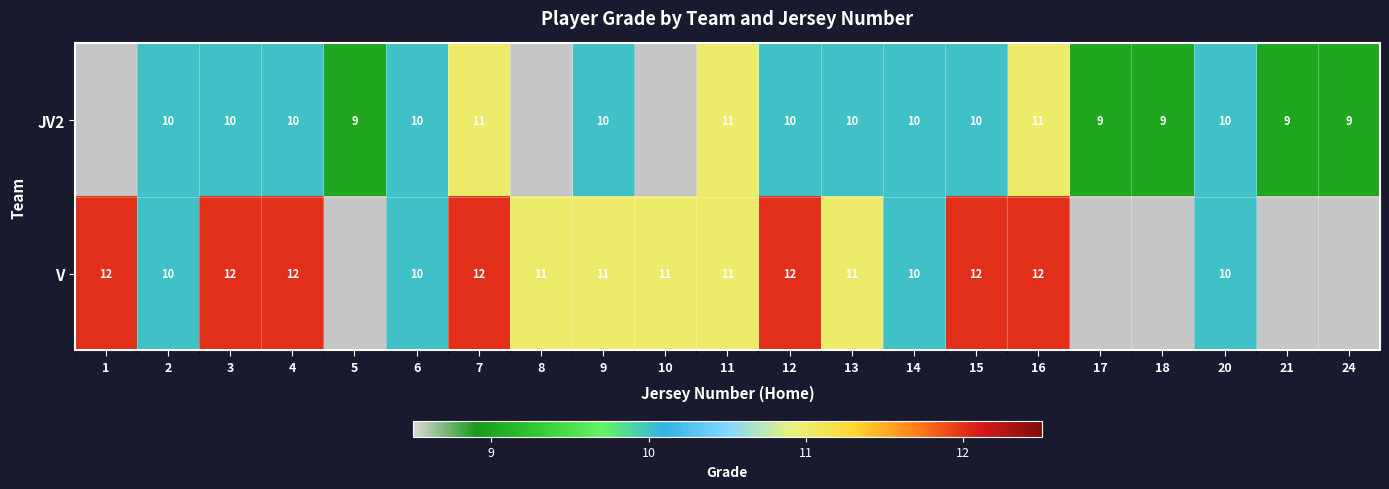

The V series shows 2 at 14. True or false?

False